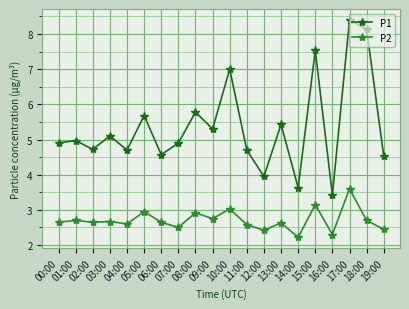

What is the value of the P2 point at the 5th from the left?

2.6